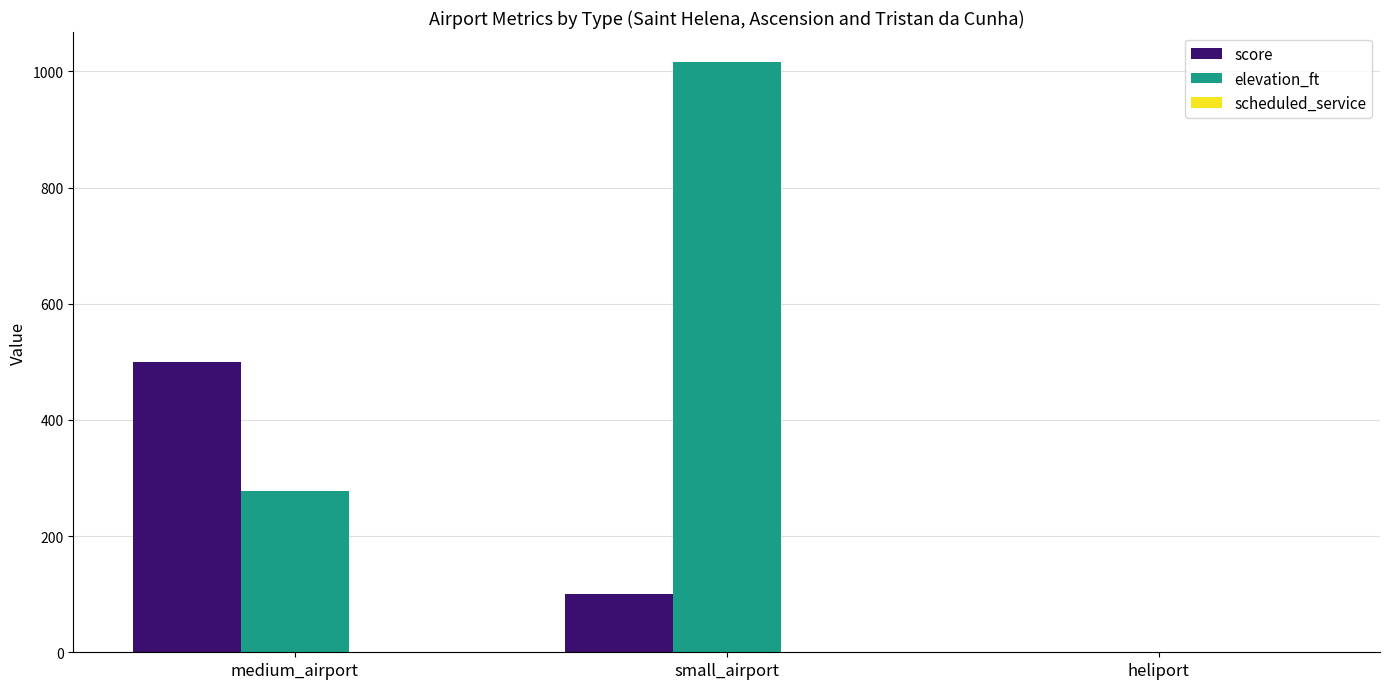

How many series are shown in this chart?

3